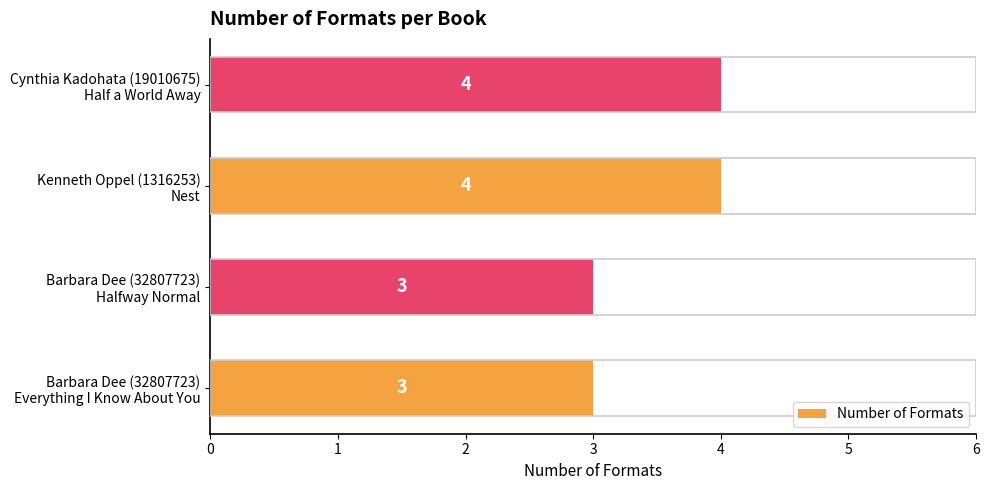

How many values are between 3 and 4?

4